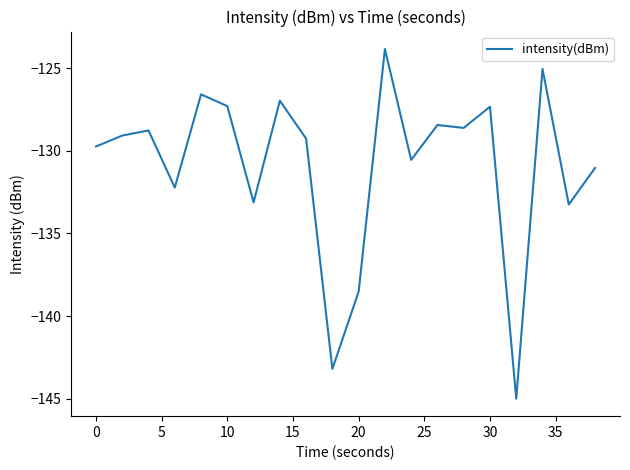

What is the greatest value displayed?

-123.8